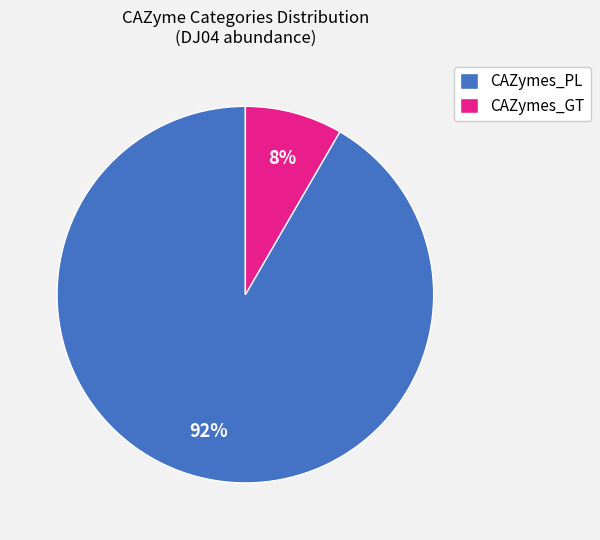

Do CAZymes_GT and CAZymes_PL together represent more than half of the pie?

Yes